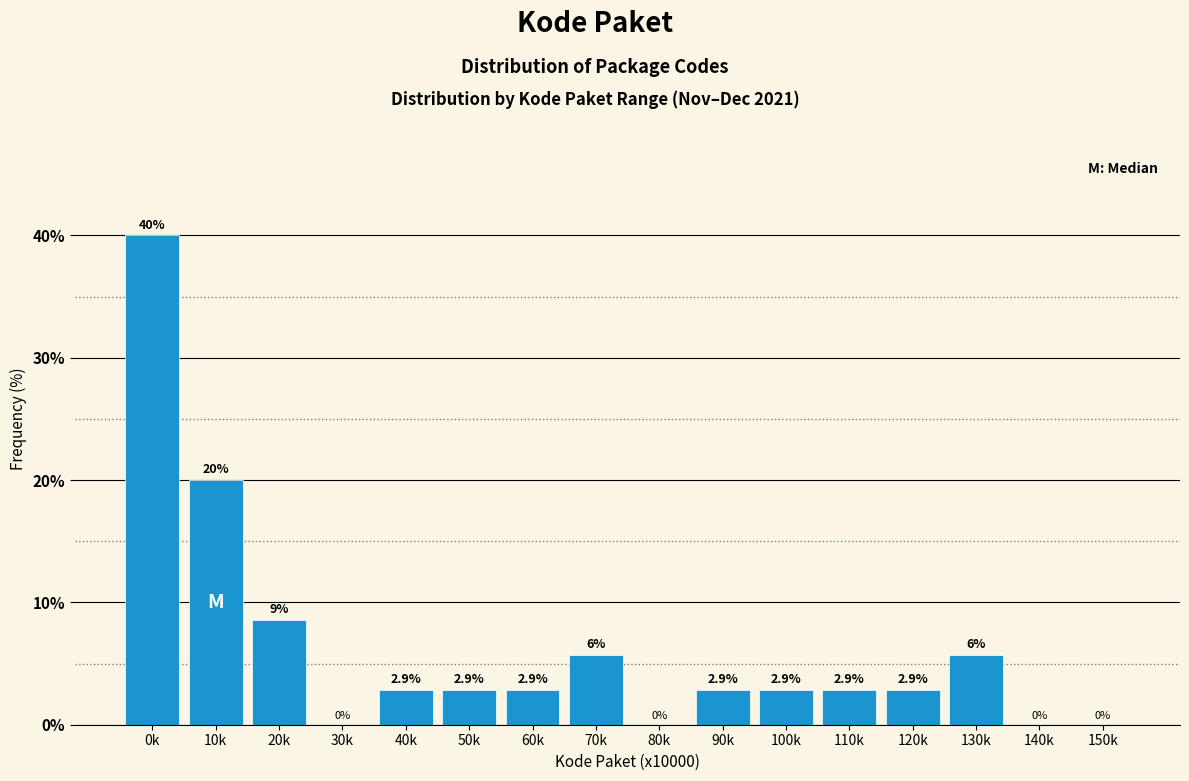

Reading right to left, list all the values displayed in this chart.

150k=0.0	140k=0.0	130k=5.7	120k=2.9	110k=2.9	100k=2.9	90k=2.9	80k=0.0	70k=5.7	60k=2.9	50k=2.9	40k=2.9	30k=0.0	20k=8.6	10k=20.0	0k=40.0